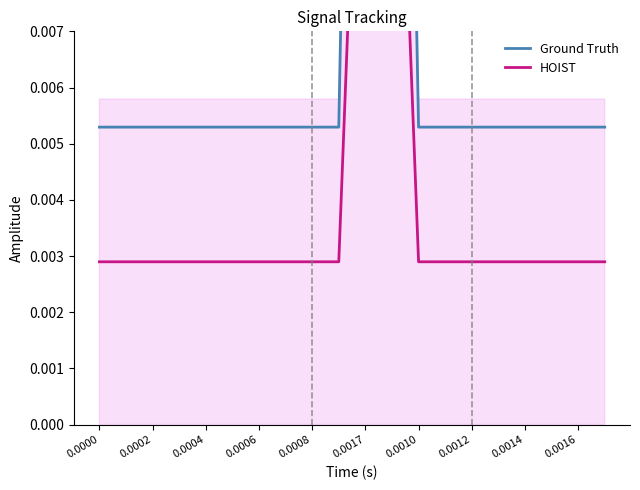

Does the chart display data point markers on the line(s)?

No